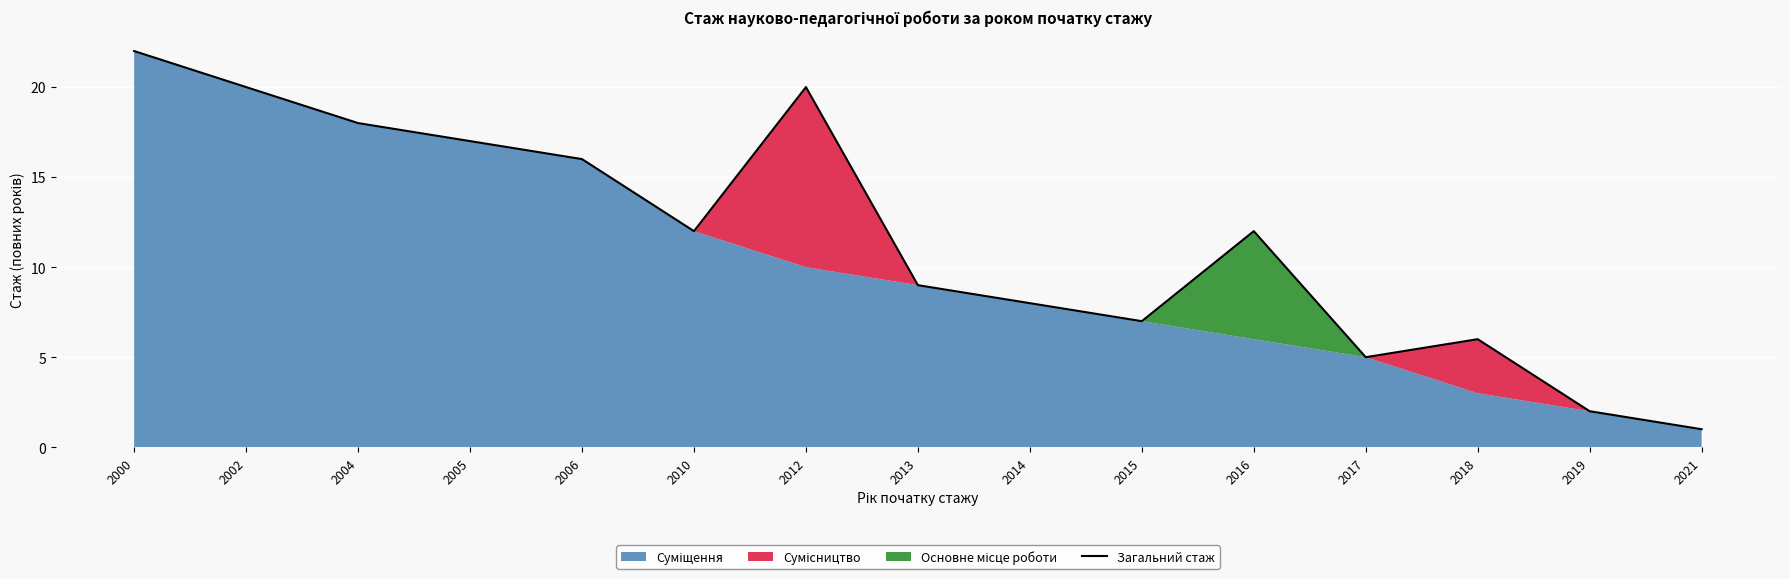

Rank the categories by value from highest to lowest.

2000, 2002, 2012, 2004, 2005, 2006, 2010, 2016, 2013, 2014, 2015, 2018, 2017, 2019, 2021